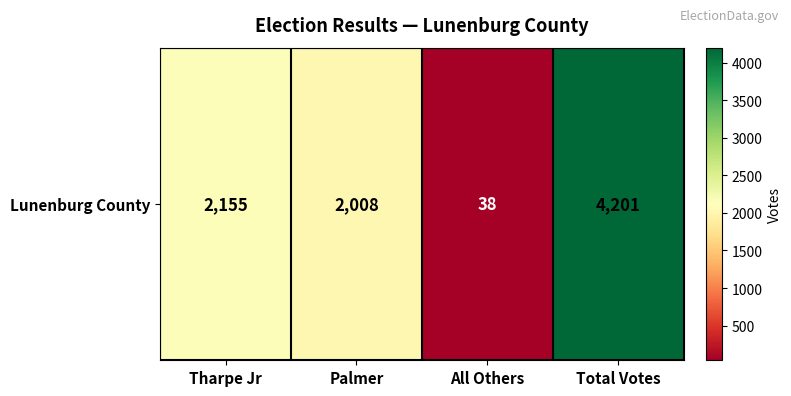

Rank the categories by value from highest to lowest.

Total Votes, Tharpe Jr, Palmer, All Others